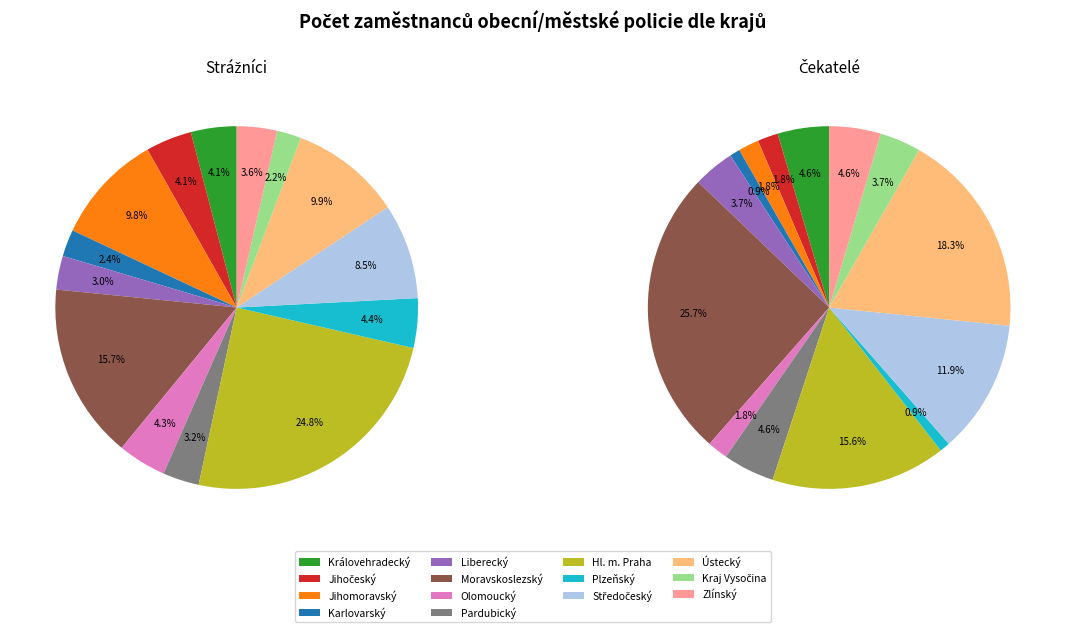

How many segments does this pie chart have?

14